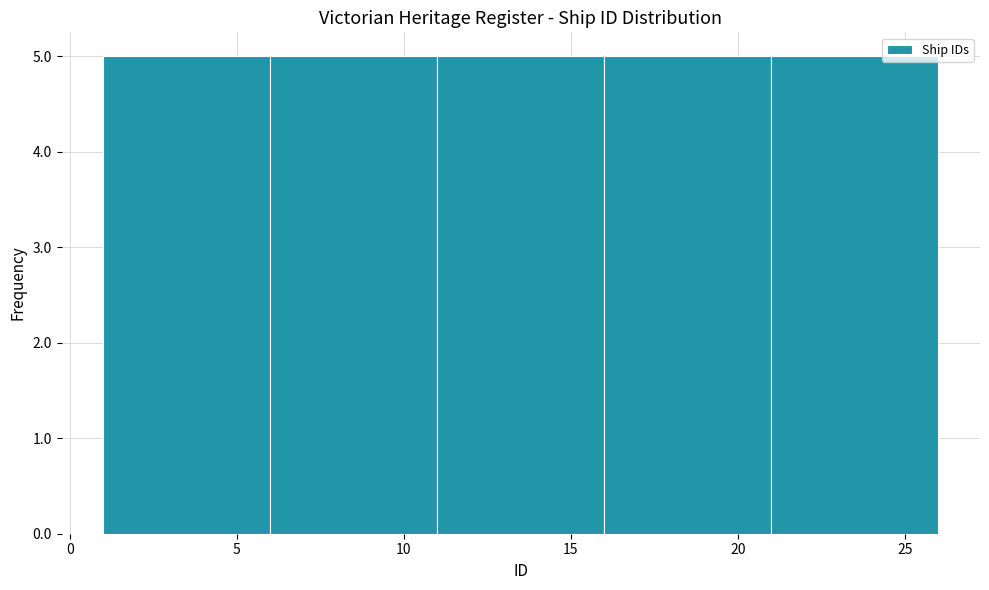

Reading left to right, transcribe this chart: for each bar, give the range it covers on the x-axis and its height. The values are not printed on the chart, so give them approximately, as read against the axis.

1 to 6: 5
6 to 11: 5
11 to 16: 5
16 to 21: 5
21 to 26: 5